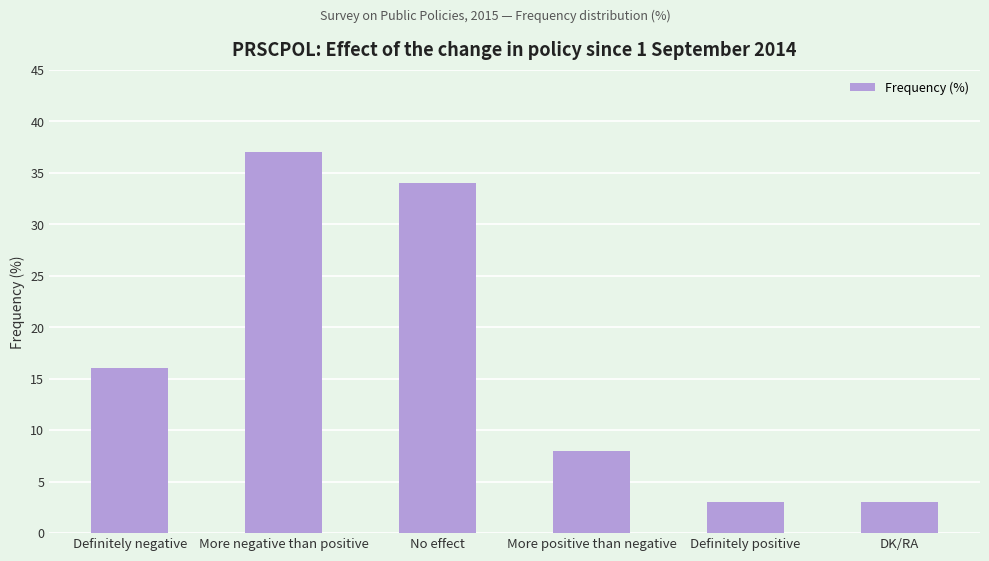

Reading left to right, transcribe all the data shown in this chart.

16	37	34	8	3	3